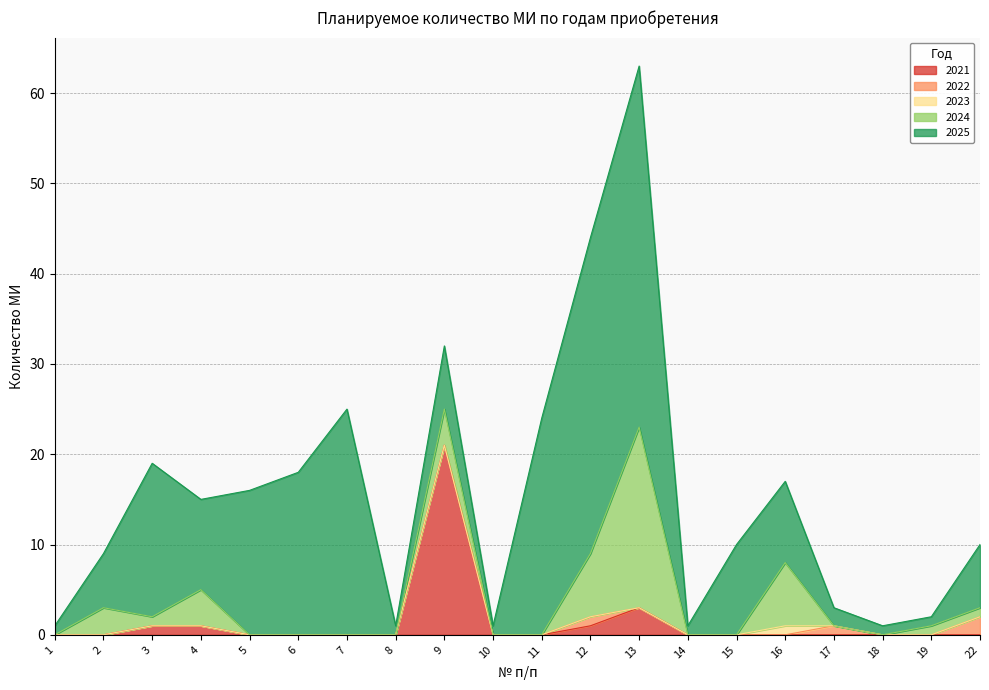

How many data points does each series have?

20